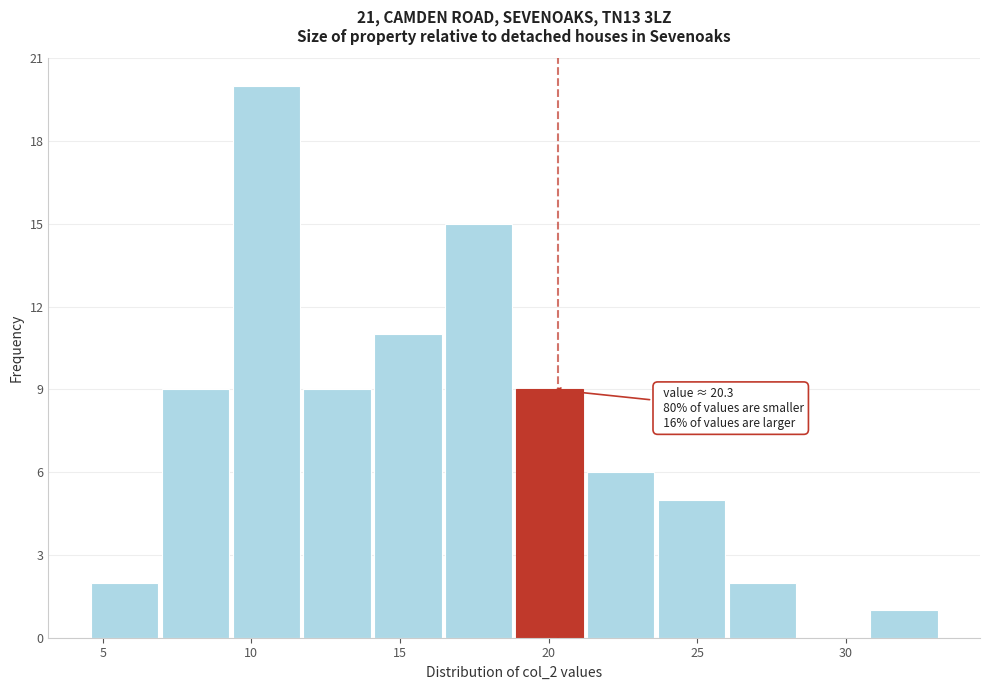

Which range on the x-axis has the tallest bar?

9.5 to 12.0